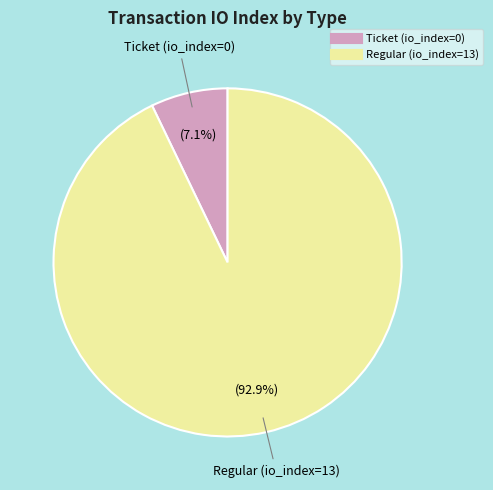

How many slices are in this pie chart?

2